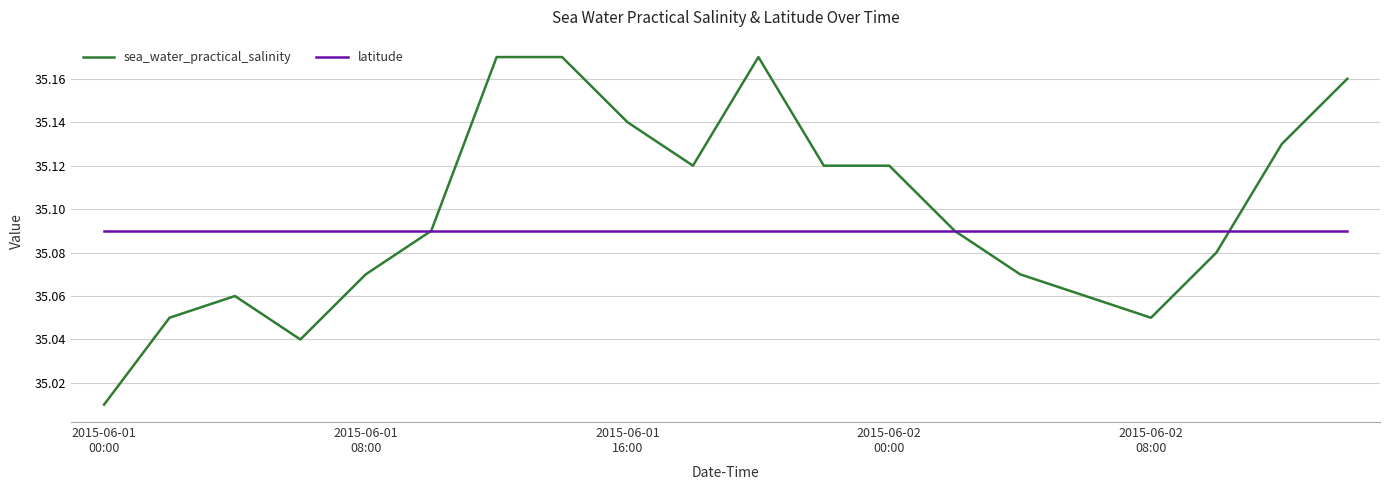

List the series in order of their overall mean, lowest first.

latitude, sea_water_practical_salinity